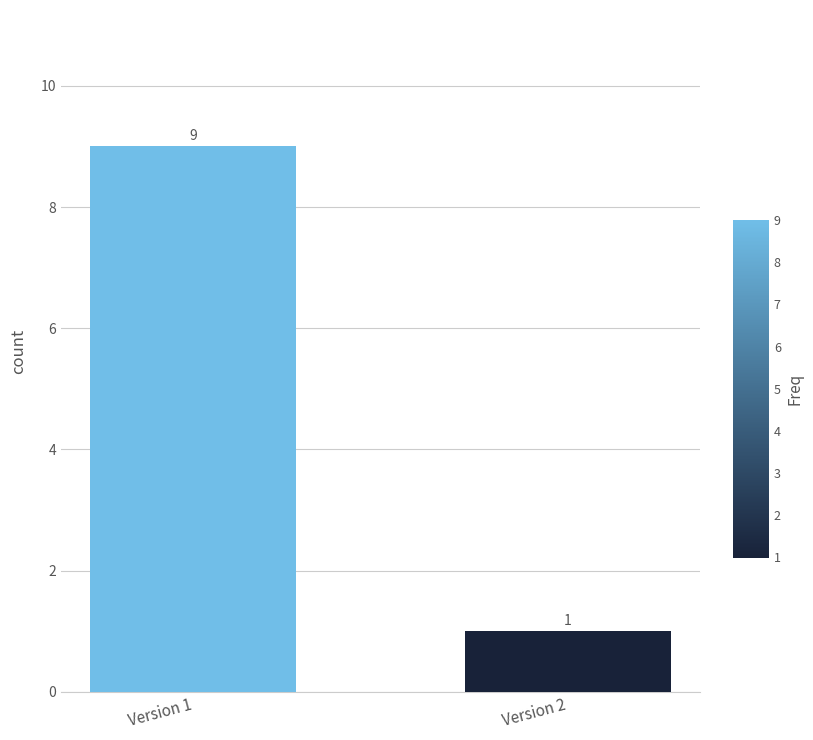

List the labels in order of value, smallest first.

Version 2, Version 1